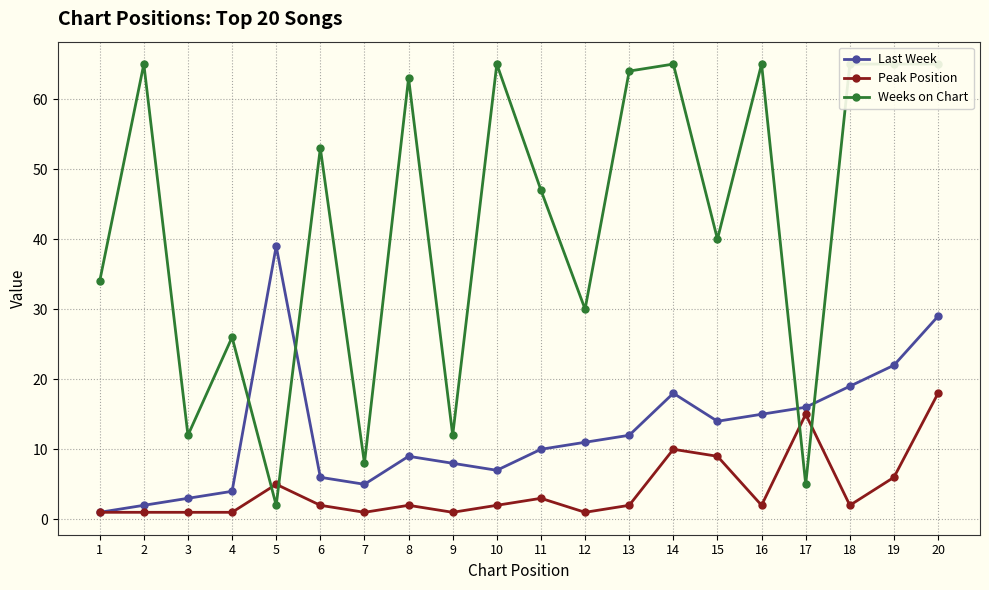

Which series changed the most between 10 and 15?

Weeks on Chart